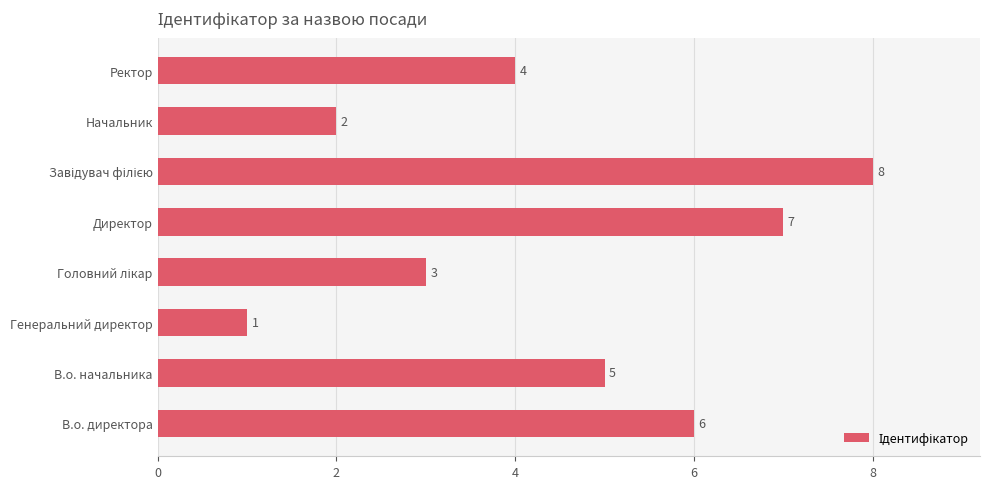

What is the maximum value shown in the chart?

8